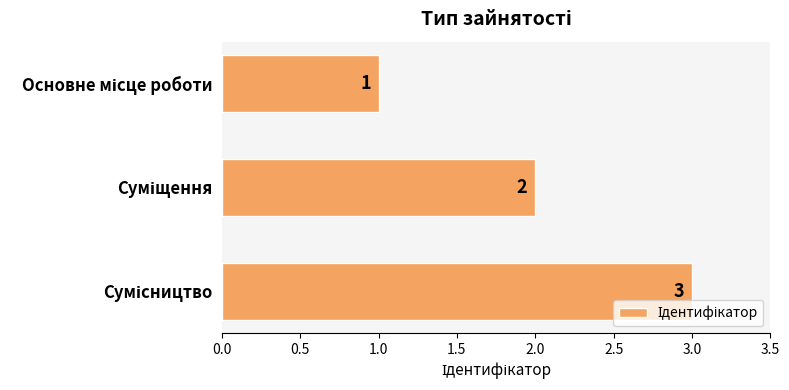

How many bars are there in total?

3